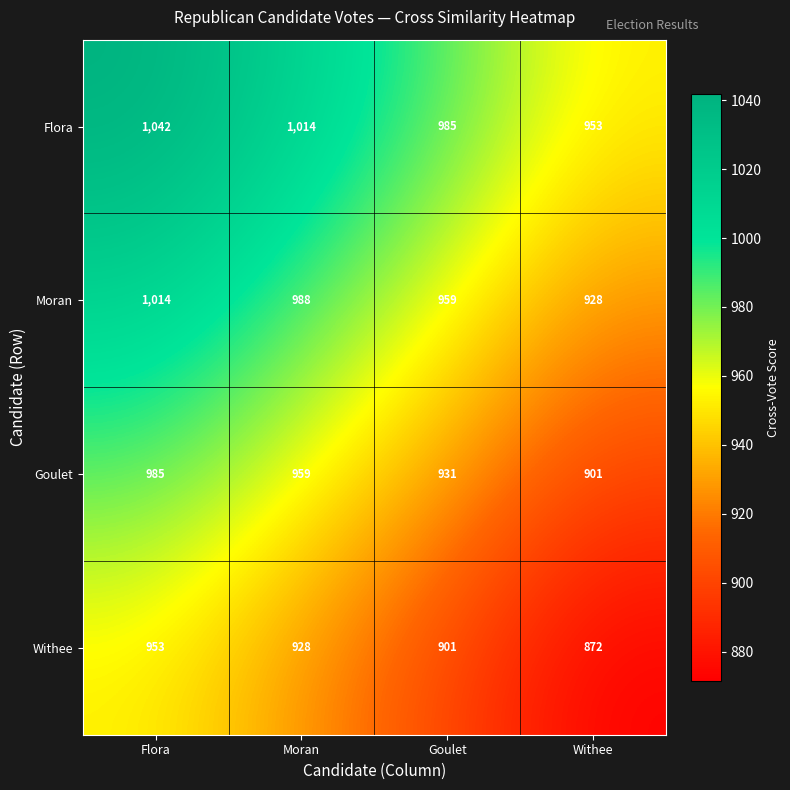

What is the sum of all Moran values?

3889